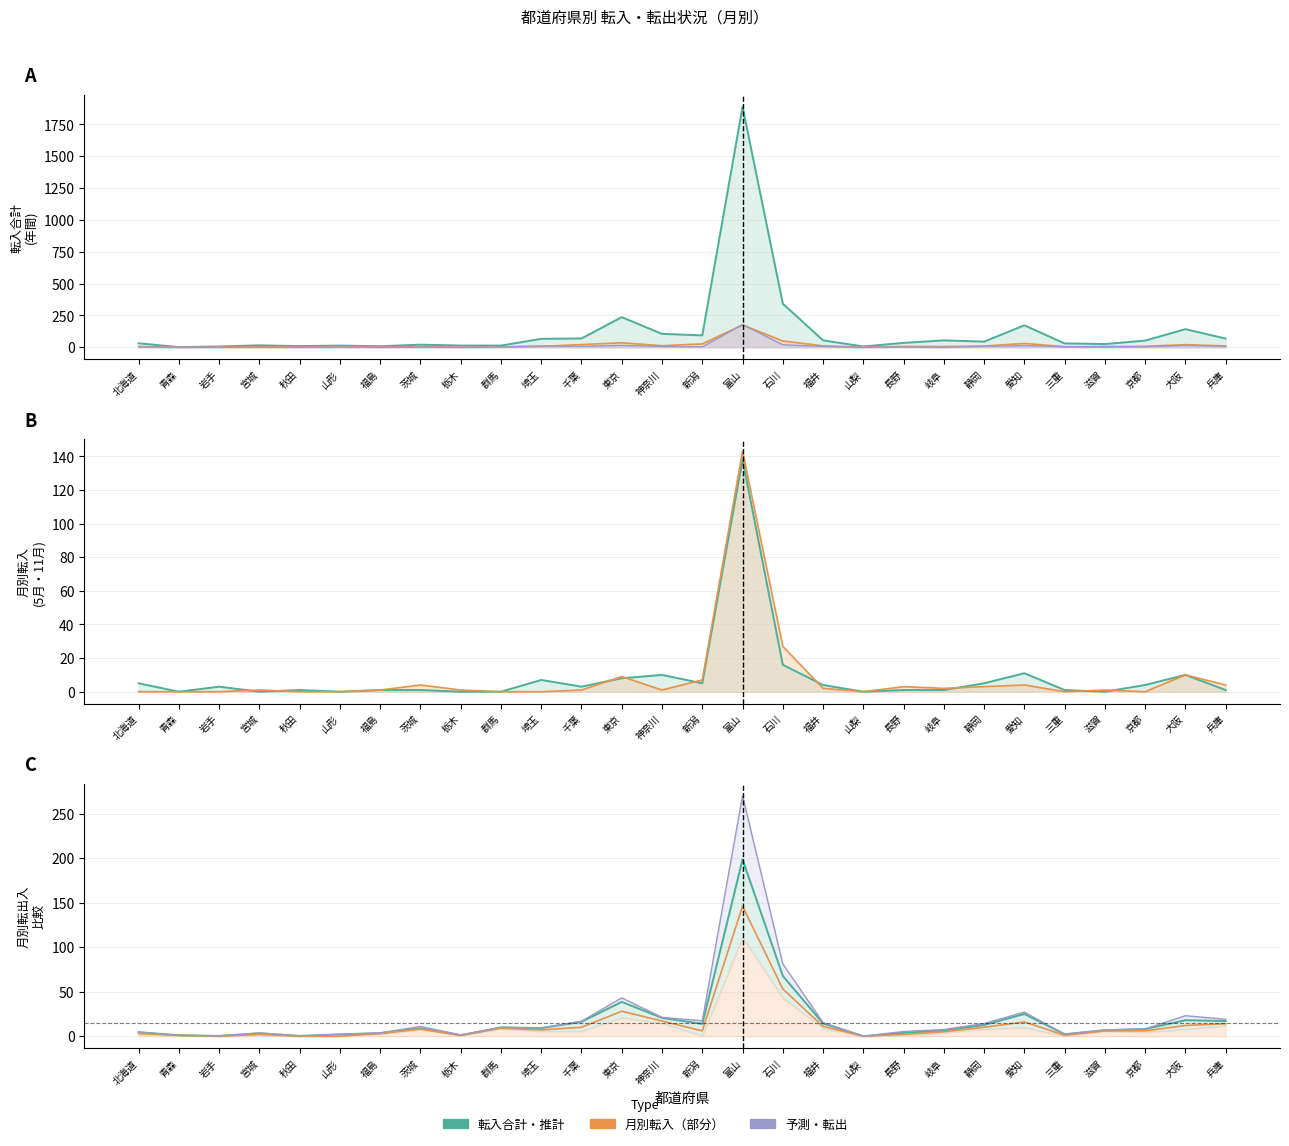

True or false: 9月転入 has a value of 7 at 千葉.

True